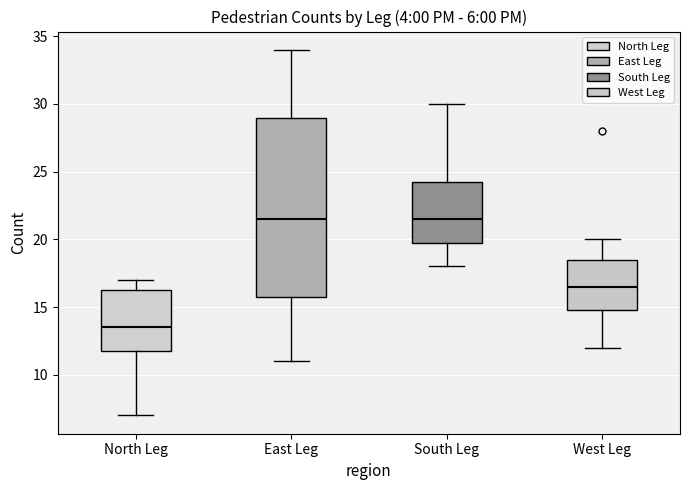

Which box is the tallest, from its lower edge to its upper edge?

East Leg